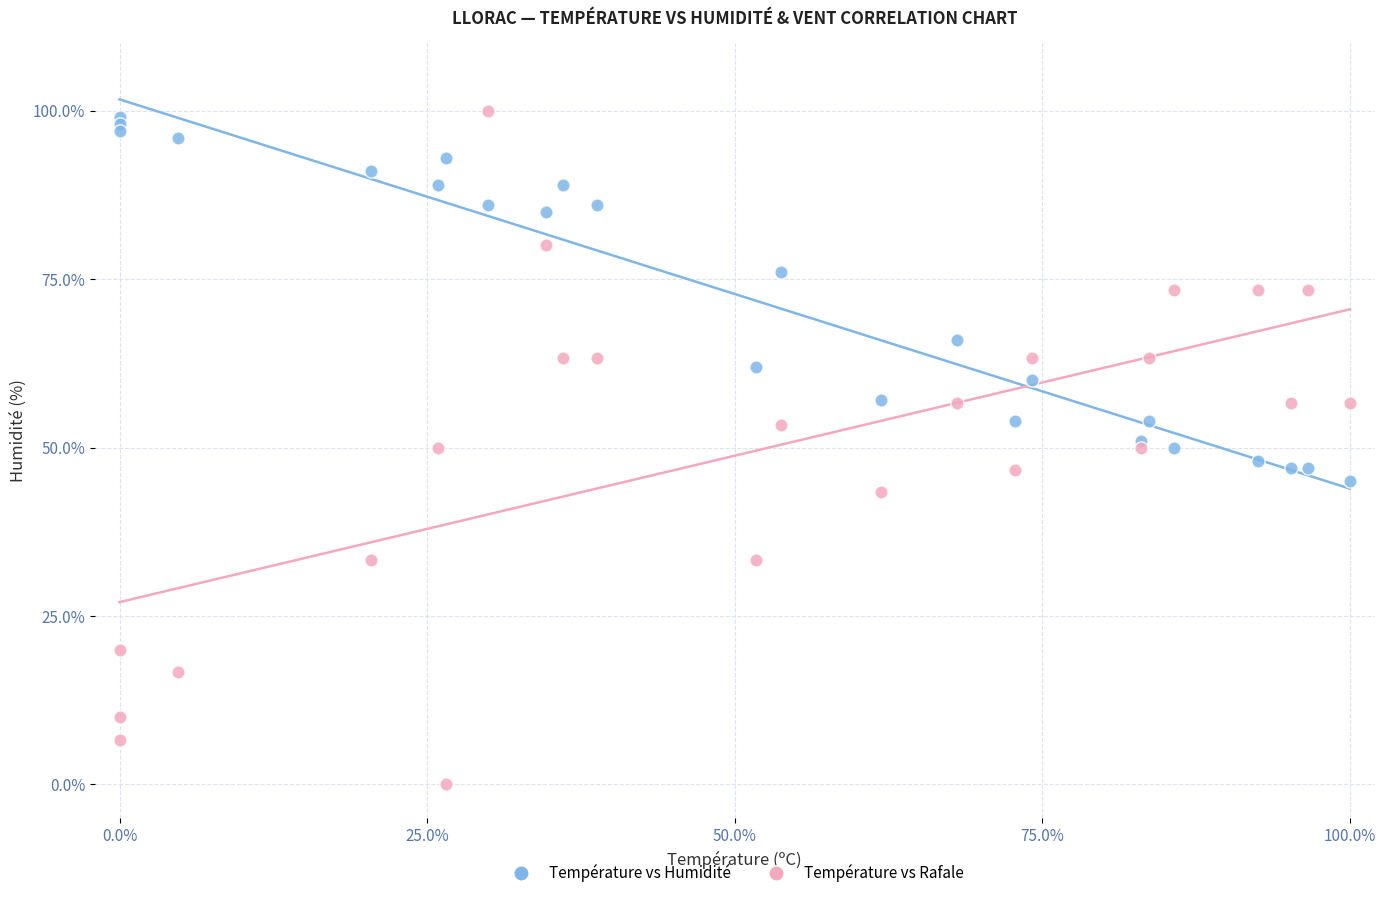

Which series contains the lowest Y value?

Température vs Rafale